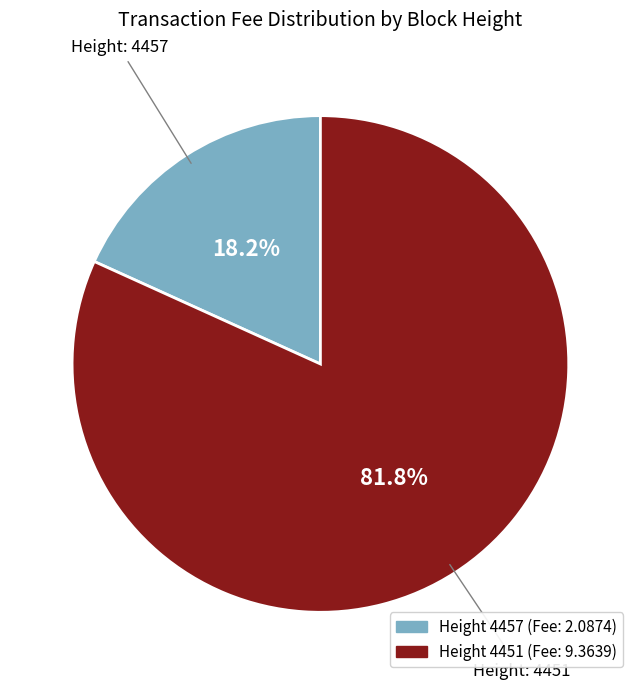

How many slices are in this pie chart?

2